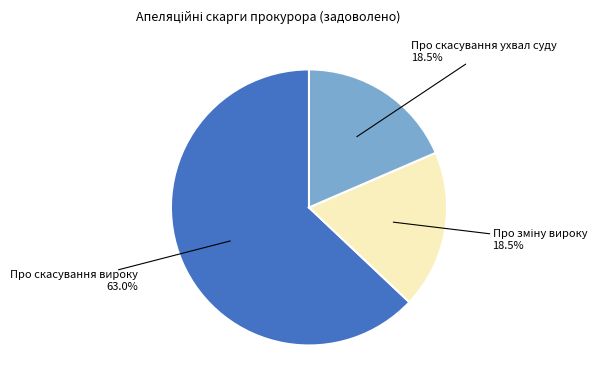

Which slice represents more than half of the pie?

Про скасування вироку